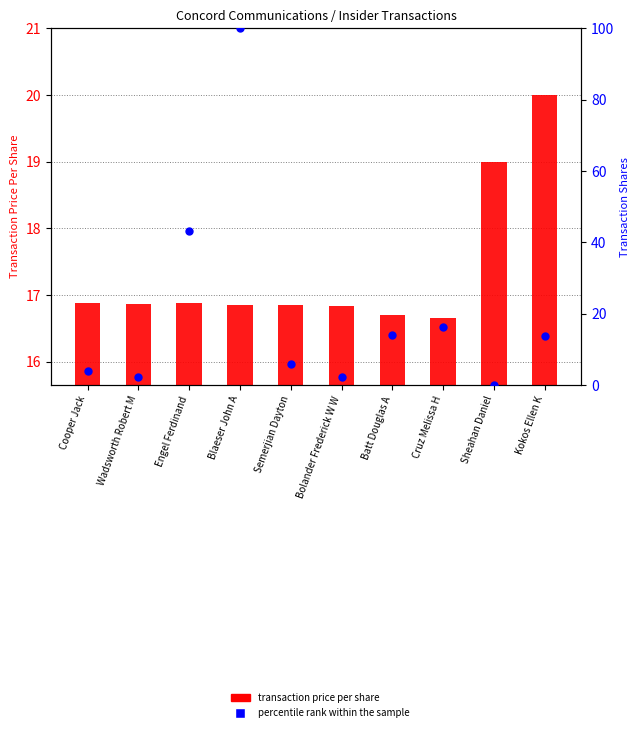

Is the value of transaction price per share at Sheahan Daniel greater than the value of percentile rank within the sample at Wadsworth Robert M?

Yes